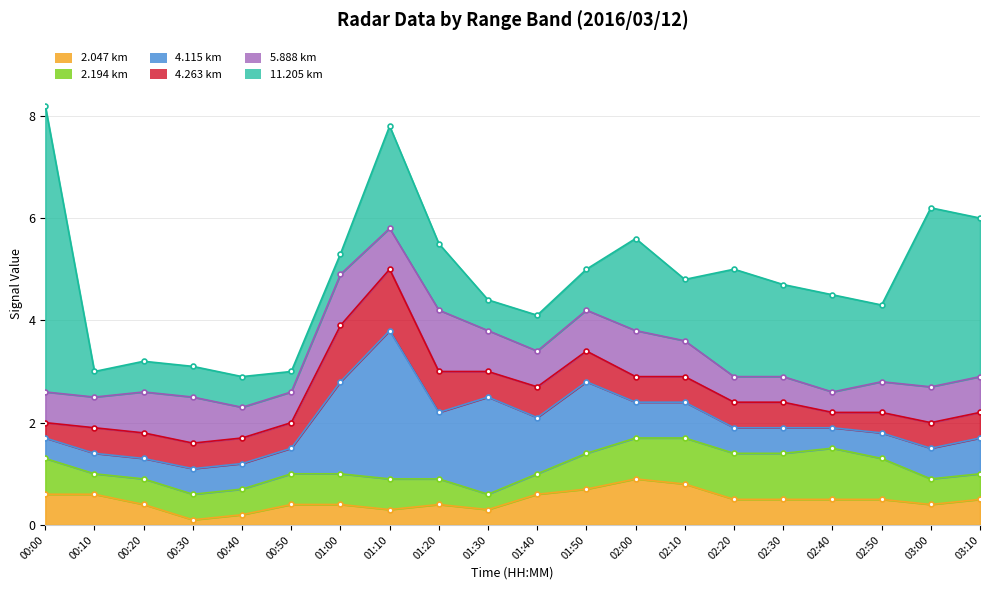

How many times do 5.888 and 4.263 cross each other?

2